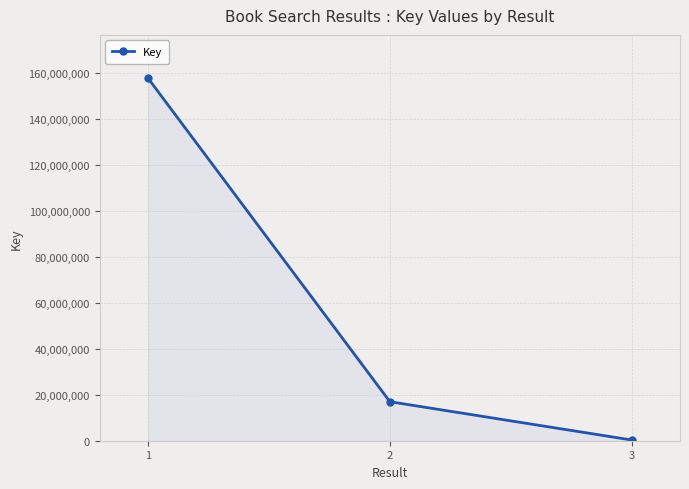

Approximately how many times larger is the value at 1 compared to 2?

9.3